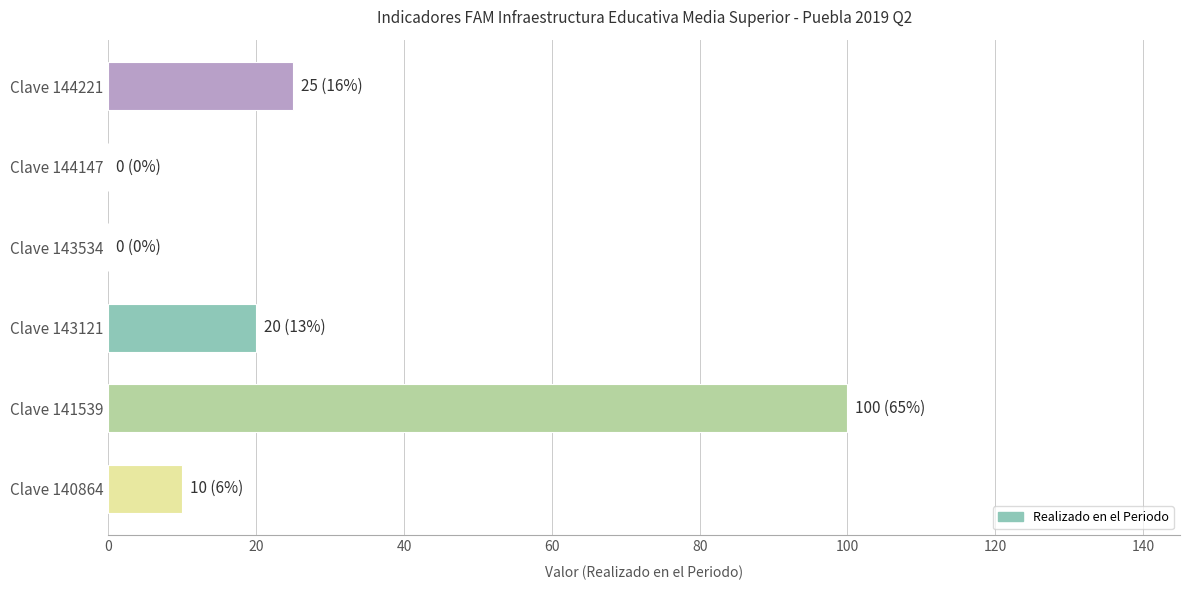

Count the number of categories in the chart.

6